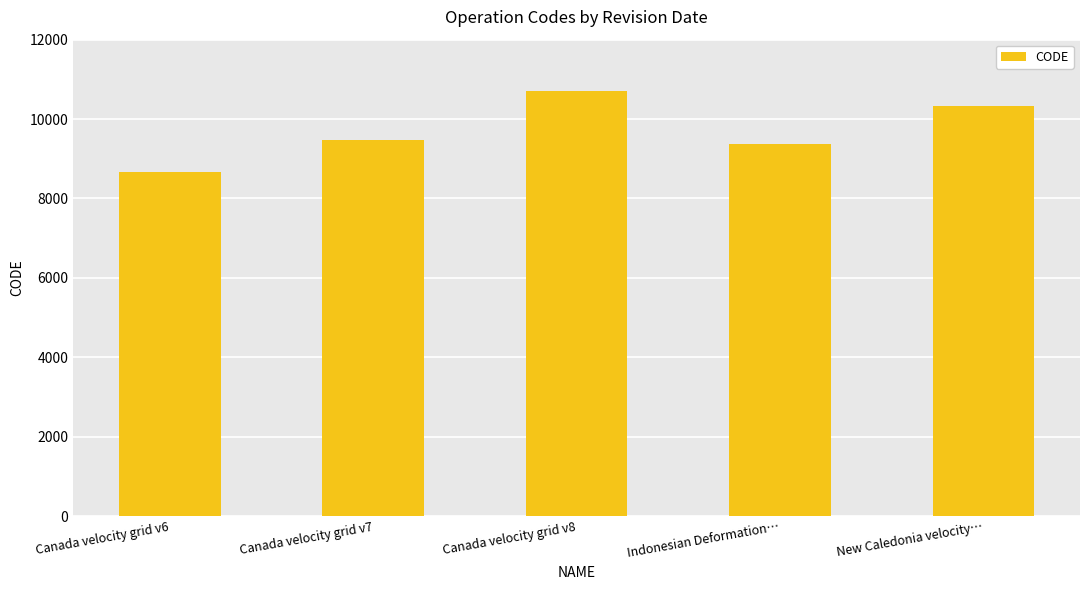

What is the difference between the maximum and minimum values?

2031